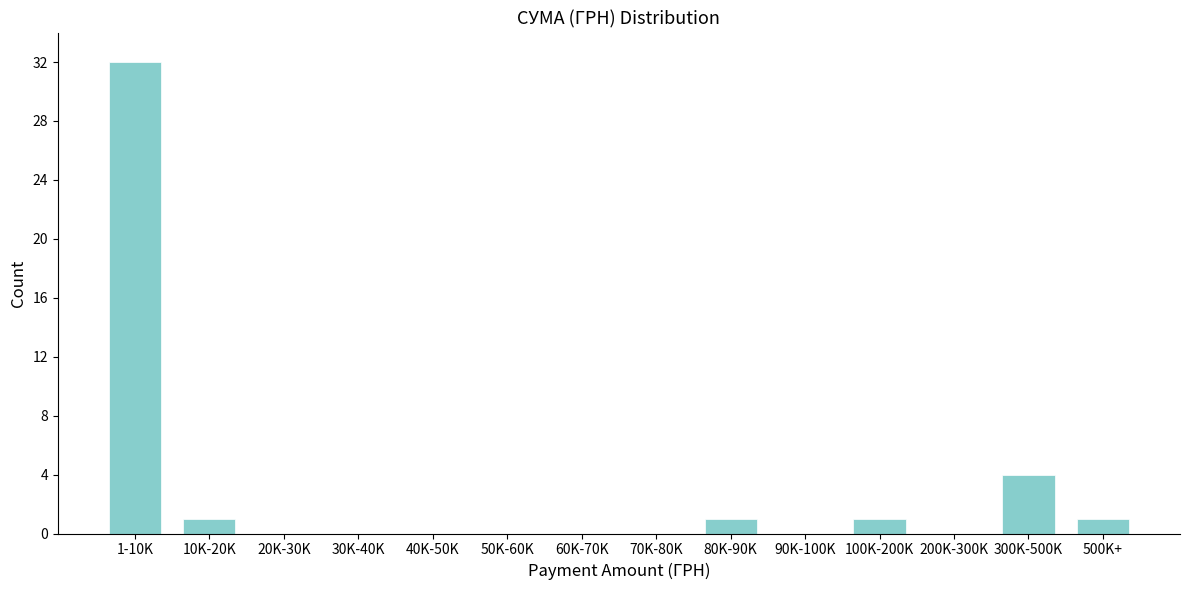

Reading right to left, what are all the values shown in this chart?

500K+=1	300K-500K=4	200K-300K=0	100K-200K=1	90K-100K=0	80K-90K=1	70K-80K=0	60K-70K=0	50K-60K=0	40K-50K=0	30K-40K=0	20K-30K=0	10K-20K=1	1-10K=32